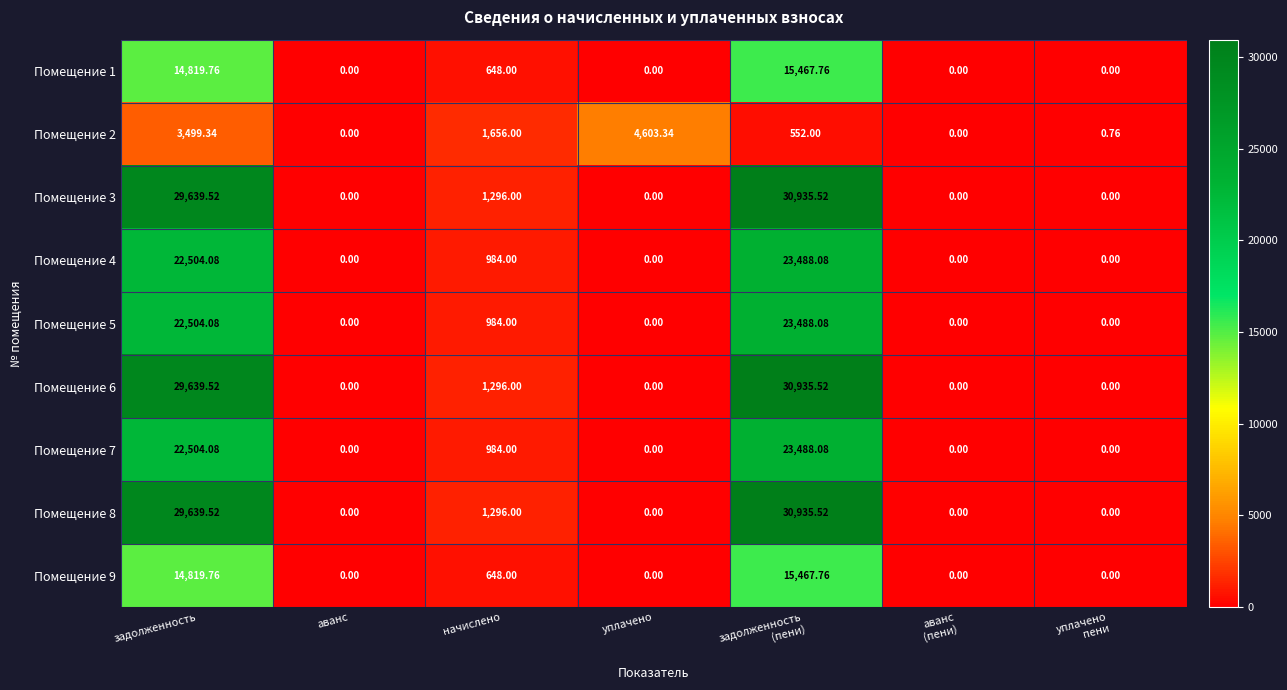

Where is Помещение 2 nearest to the value 2301?

начислено